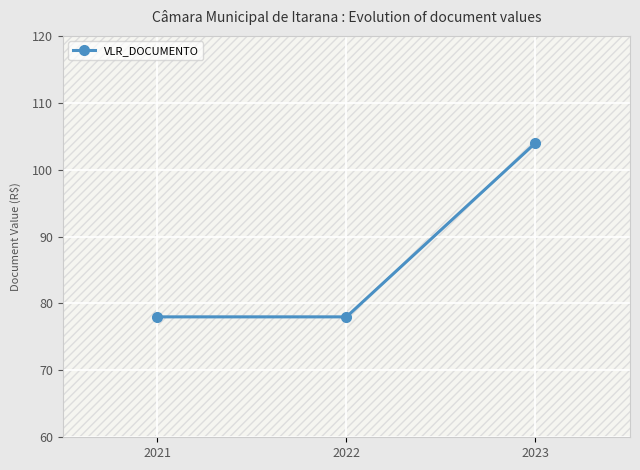

Rank the categories by value from lowest to highest.

2021, 2022, 2023